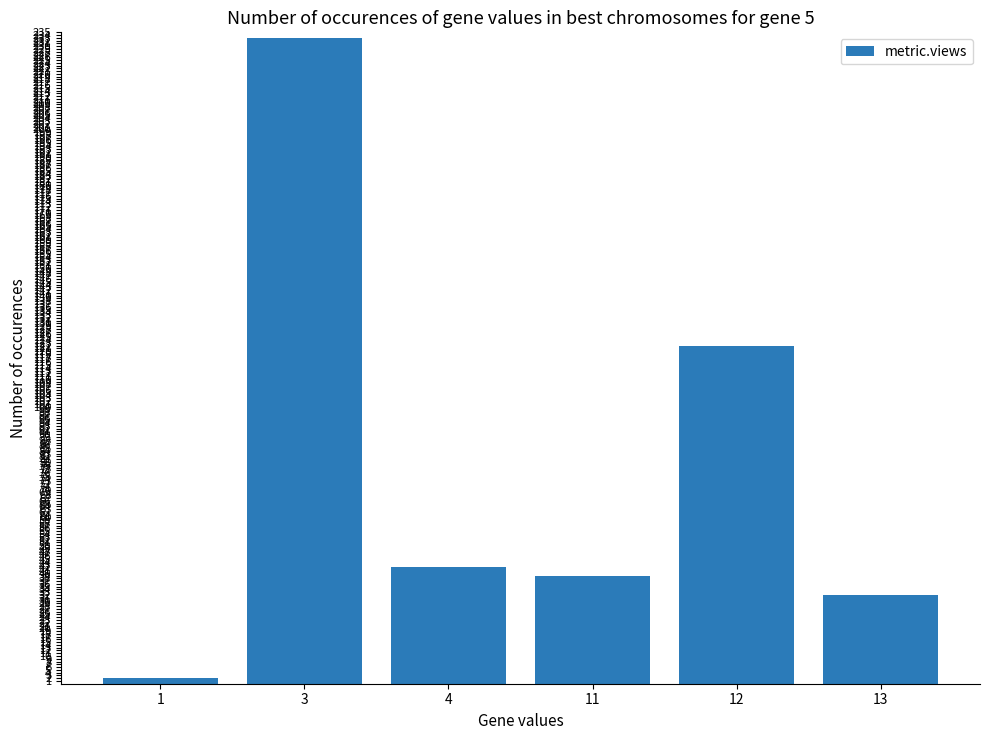

The chart shows a value of 233 at 3. True or false?

True